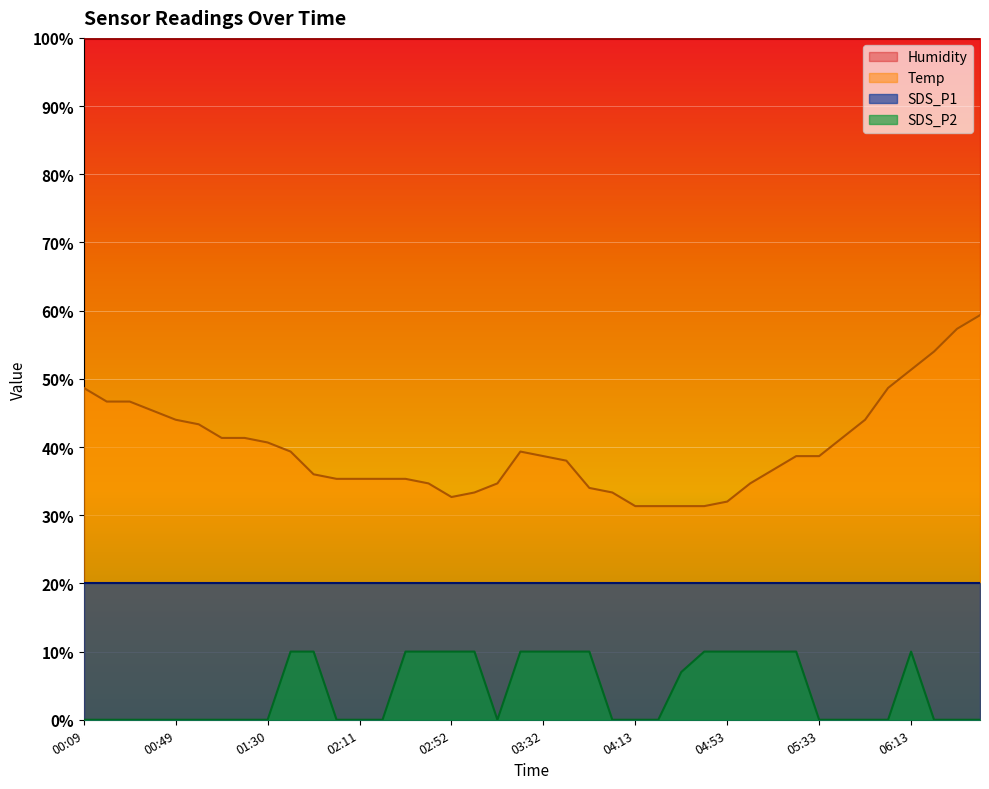

Does the chart display data point markers on the line(s)?

No